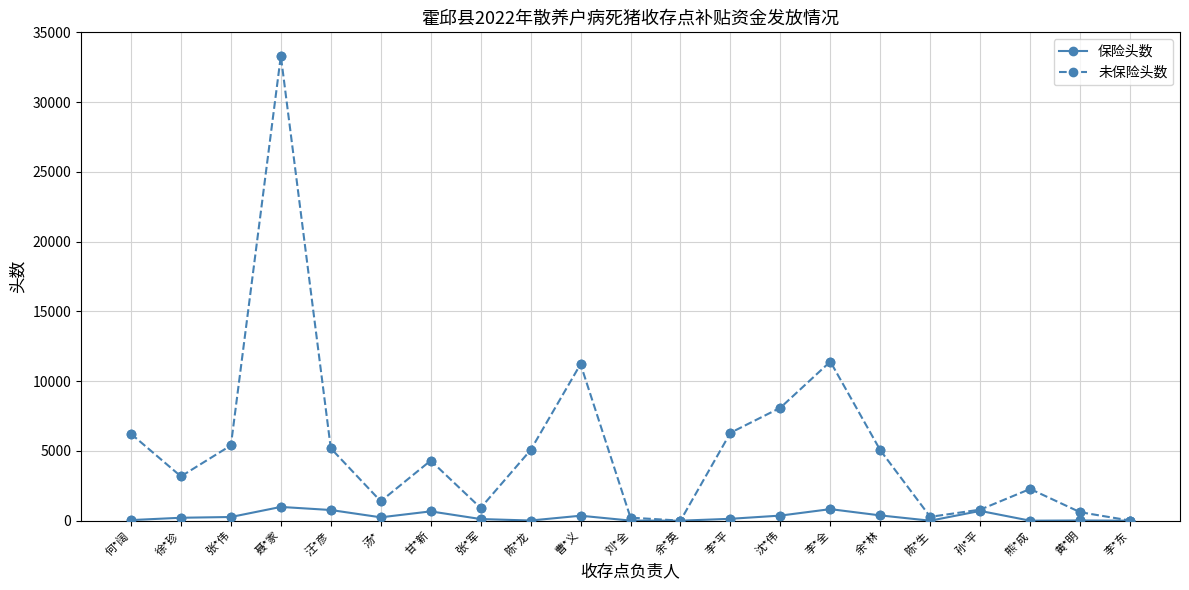

What are all the series names shown in the legend?

保险头数, 未保险头数